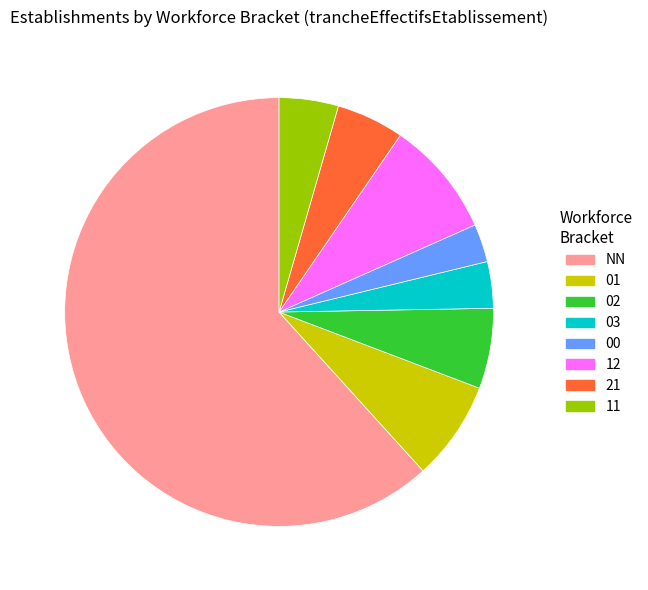

Is there a majority slice in this chart?

Yes